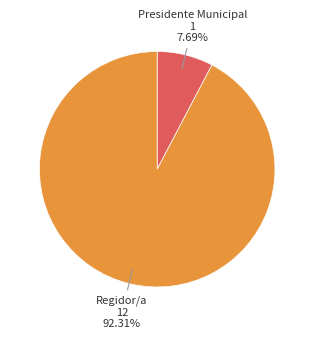

Does any single category account for the majority?

Yes